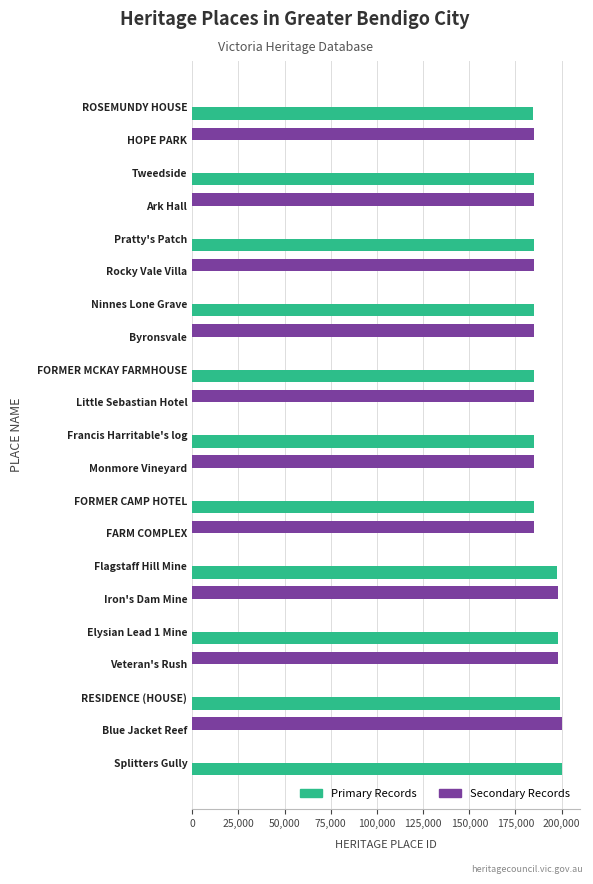

Which category has the highest value in the Secondary Records series?

Blue Jacket Reef